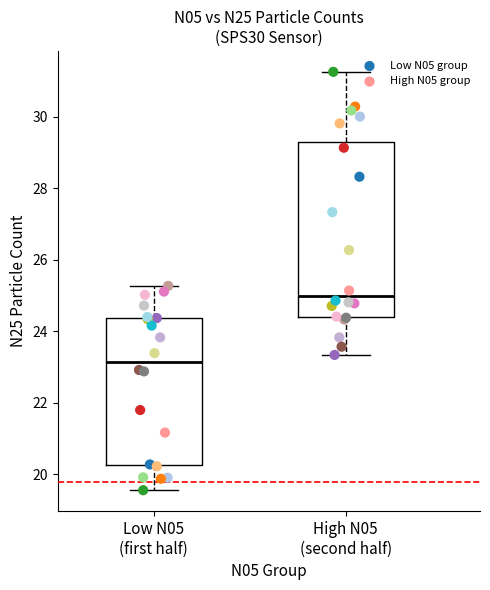

Which series reaches the maximum Y coordinate?

High N05 group